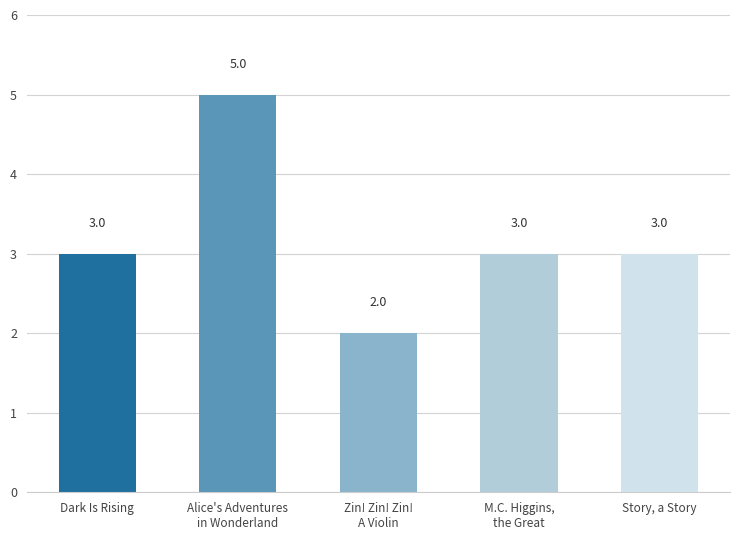

Count the values in the range 3 to 4.

3